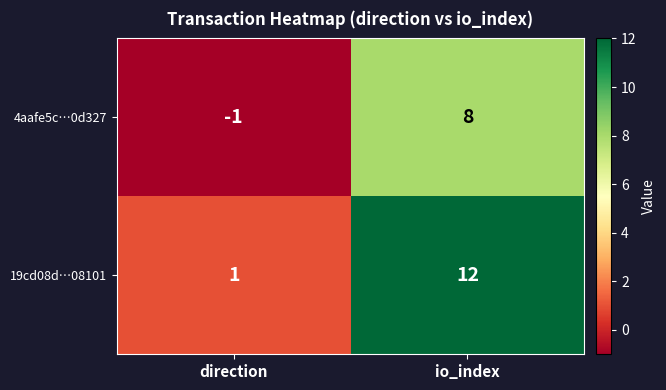

At which label is 4aafe5c…0d327 closest to 3?

direction